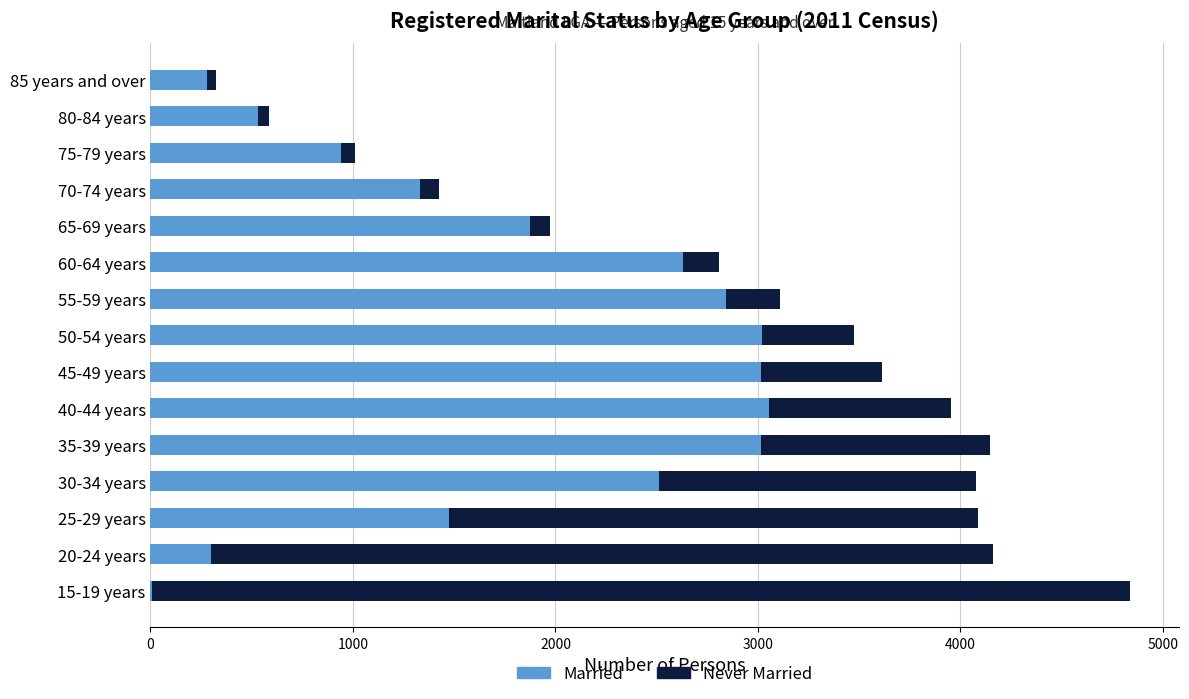

What is the sum of all Married values?

26826